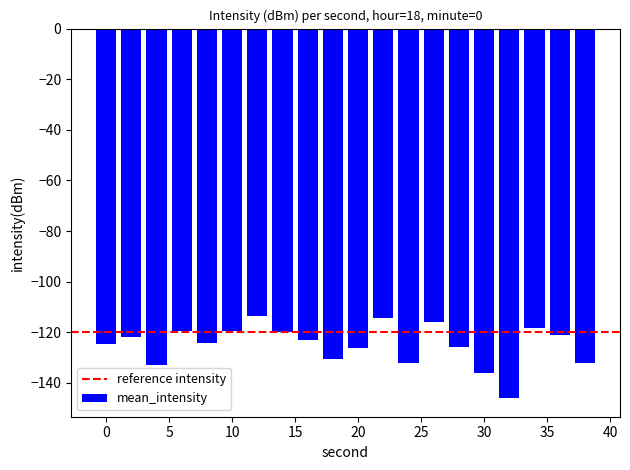

What is the value of the 2nd bar from the left?

-121.7